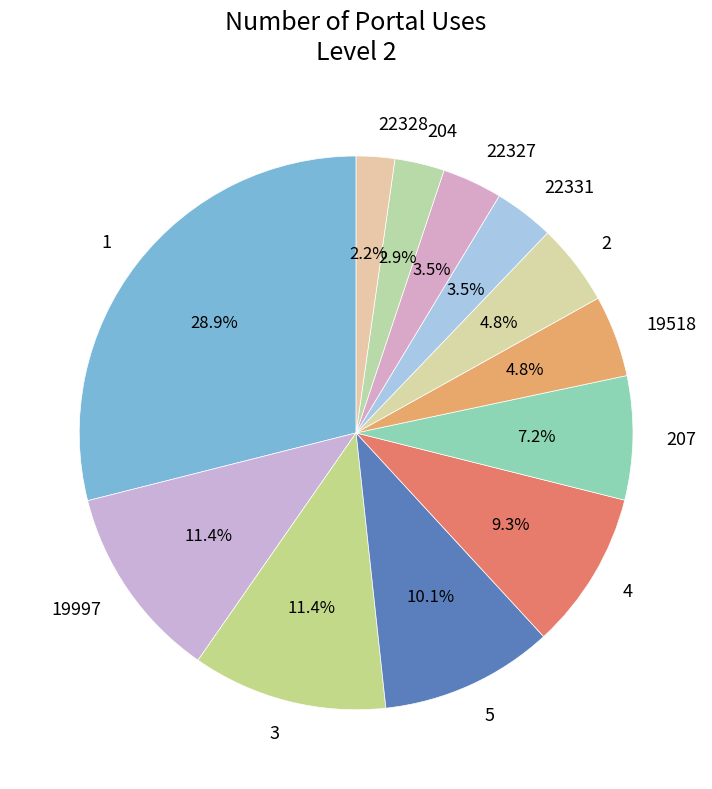

True or false: 22331 accounts for 16% of the total.

False